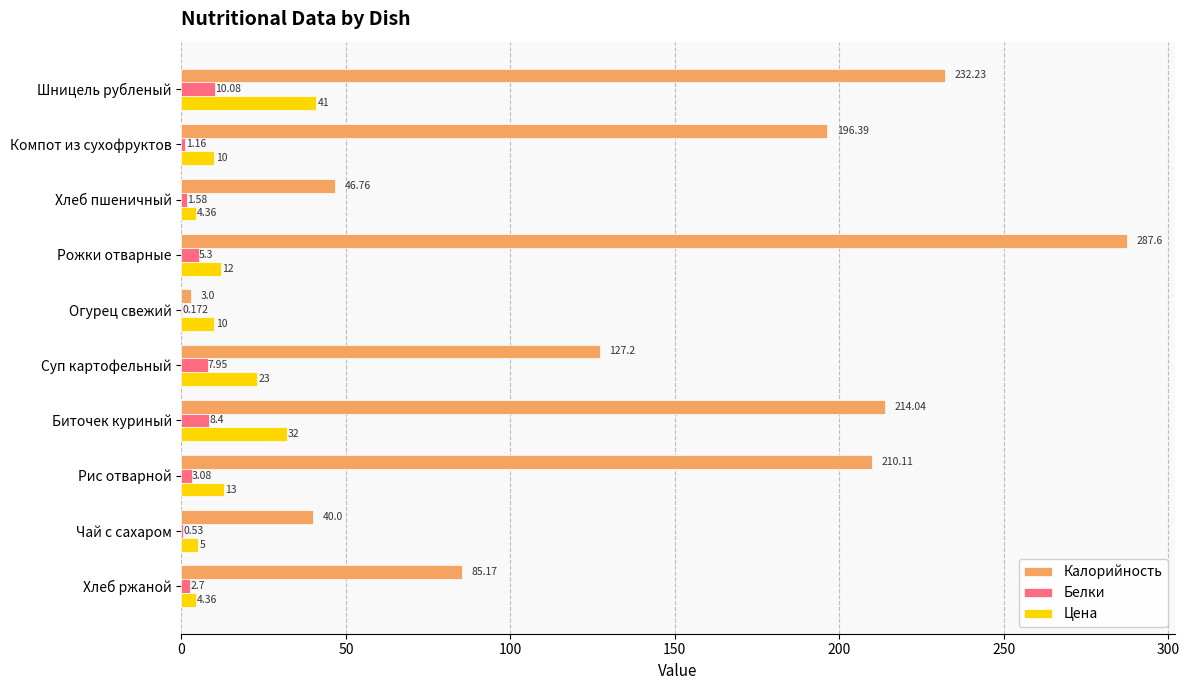

What are all the series names shown in the legend?

Калорийность, Белки, Цена